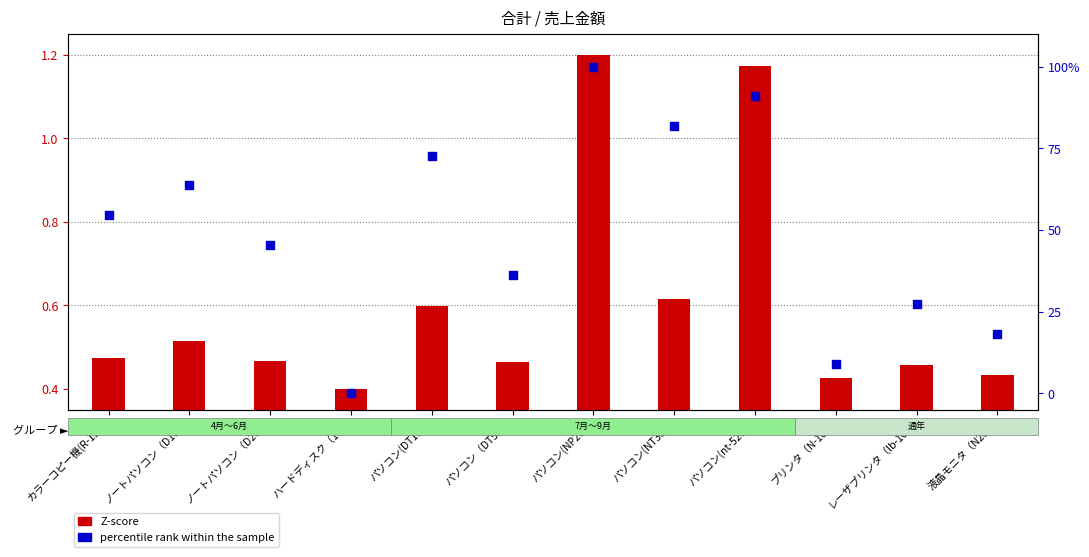

Which series has the largest total across all categories?

percentile rank within the sample